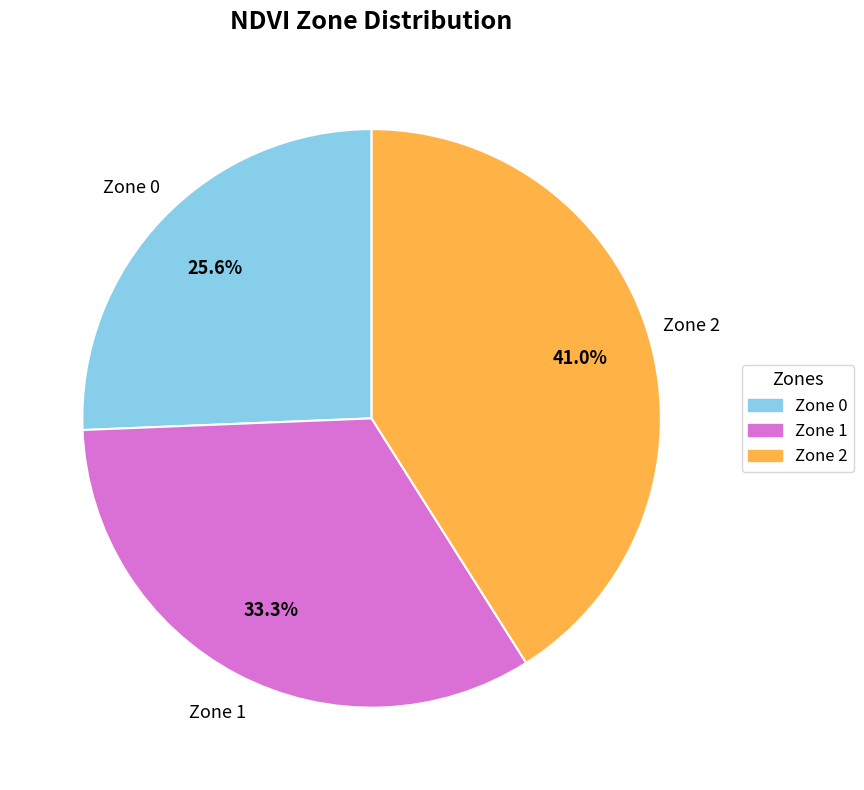

How many slices are in this pie chart?

3